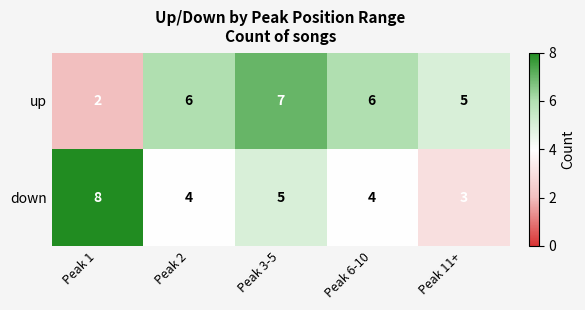

Count the number of categories in the chart.

5